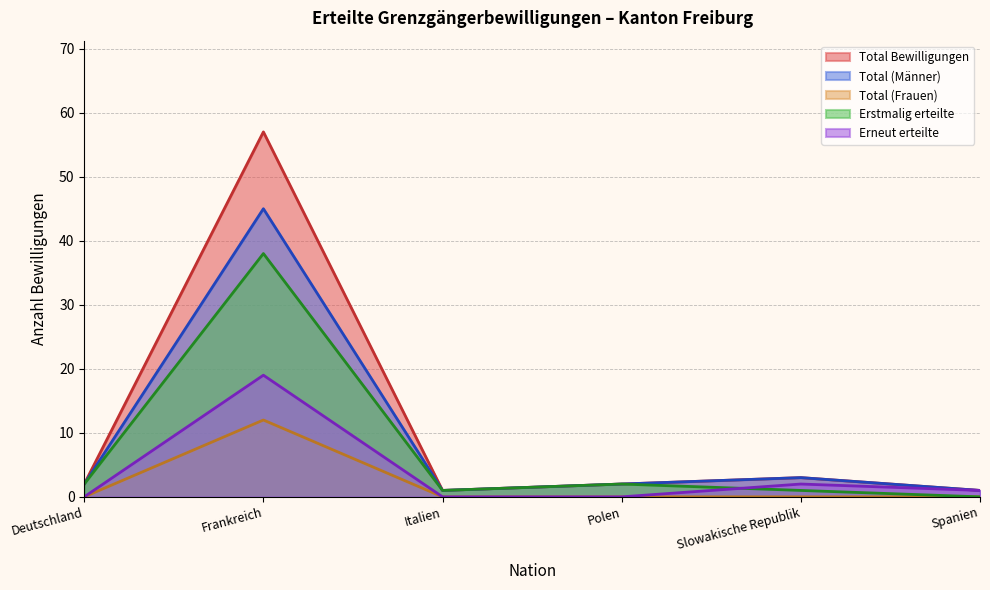

Which series has the largest range (max minus min)?

Total Bewilligungen